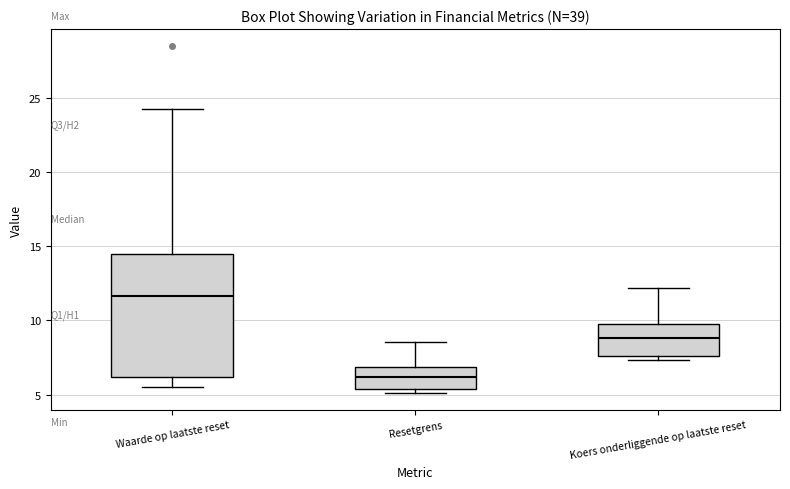

Reading left to right, transcribe this box plot: for each box, give where its median line is, the range the box spans, and where its two whiskers end, as read against the y-axis. The values are not printed on the chart, so give them approximately, as read against the axis.

Waarde op laatste reset: median 11.5, box 6.0 to 14.5, whiskers 5.5 to 24.0
Resetgrens: median 6.0, box 5.5 to 7.0, whiskers 5.0 to 8.5
Koers onderliggende op laatste reset: median 9.0, box 7.5 to 10.0, whiskers 7.5 (just below the box's lower edge) to 12.0